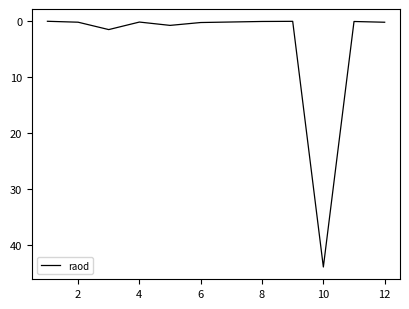

What is the sum of all values?

47.2